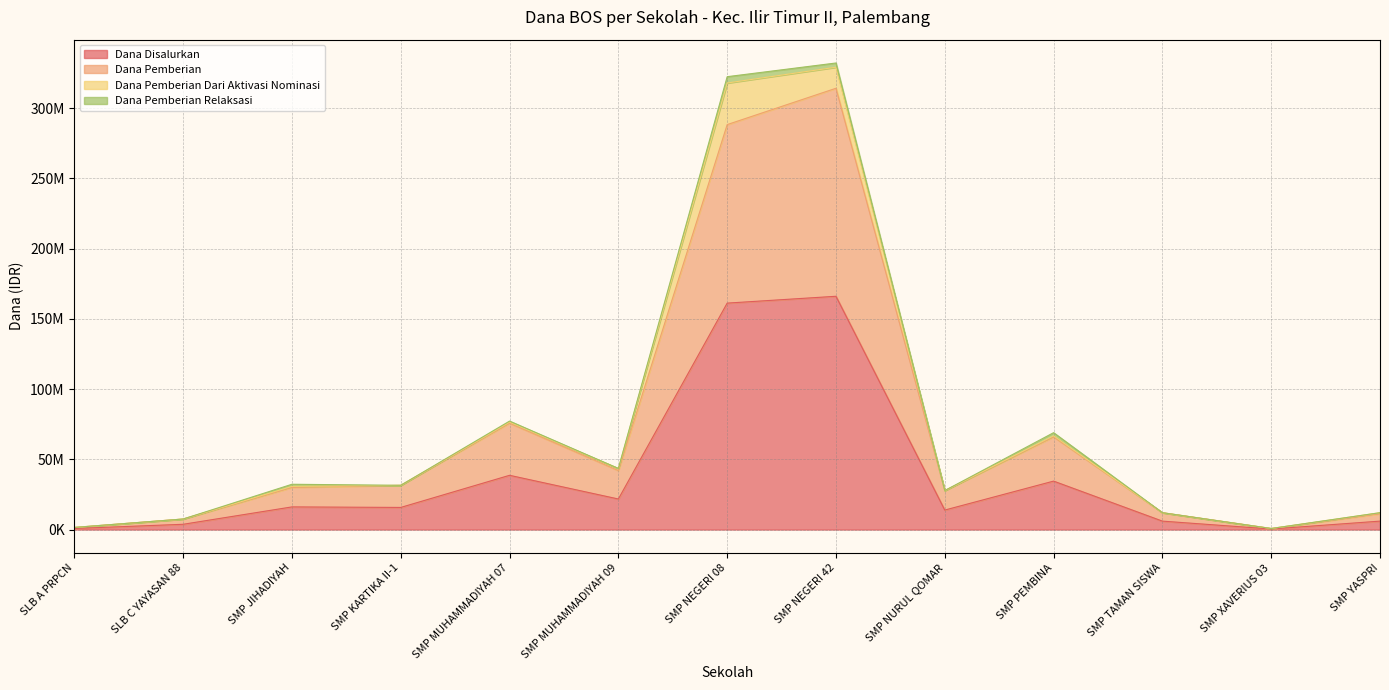

What position from the left is SMP JIHADIYAH?

3